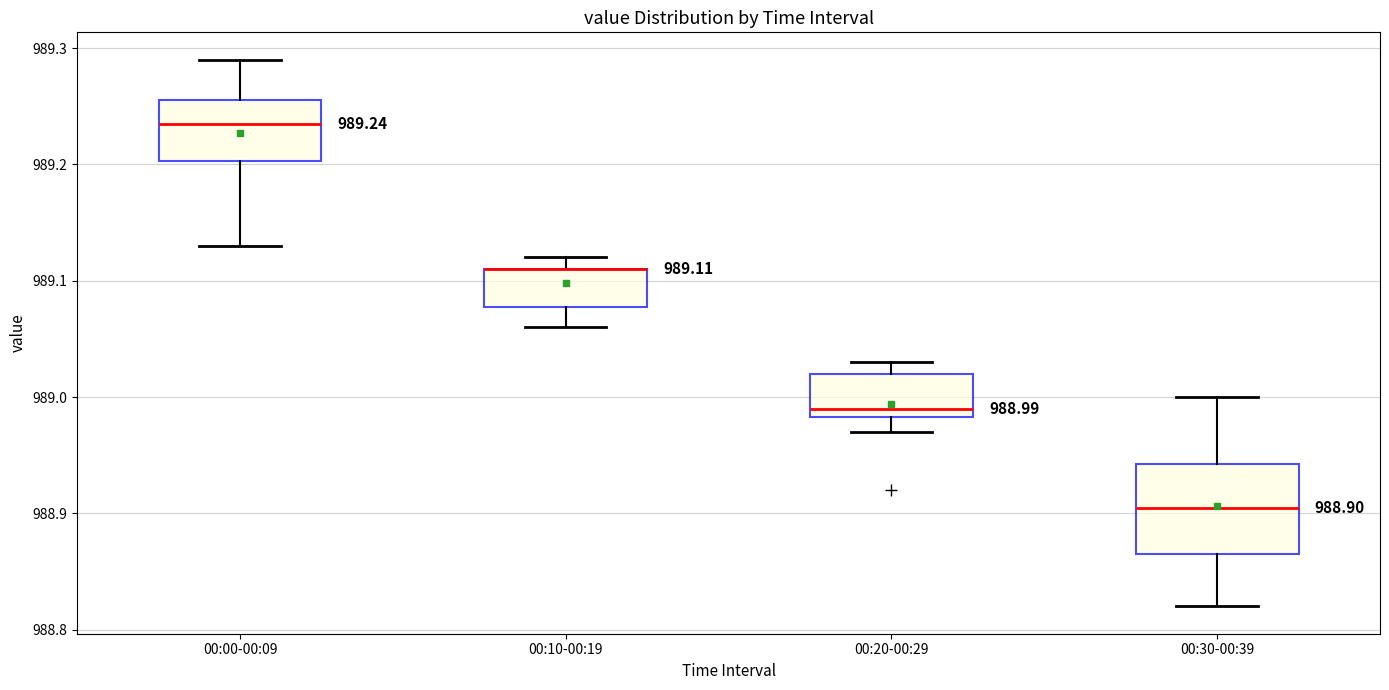

Which box is the tallest, from its lower edge to its upper edge?

00:30-00:39